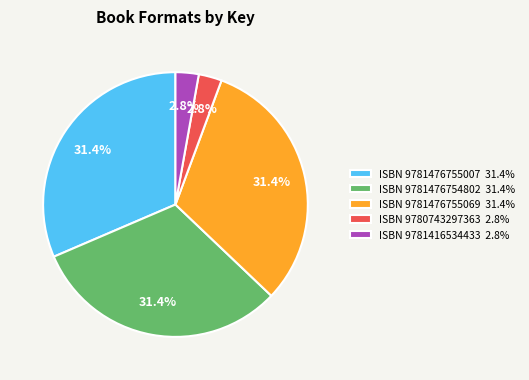

Count the number of slices in the pie.

5